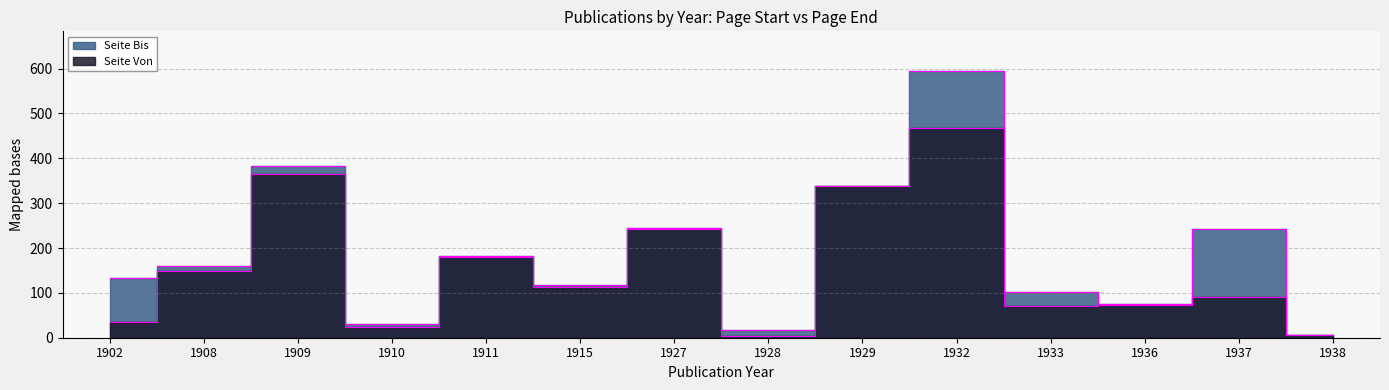

At which label does Seite Bis first exceed 159?

1909